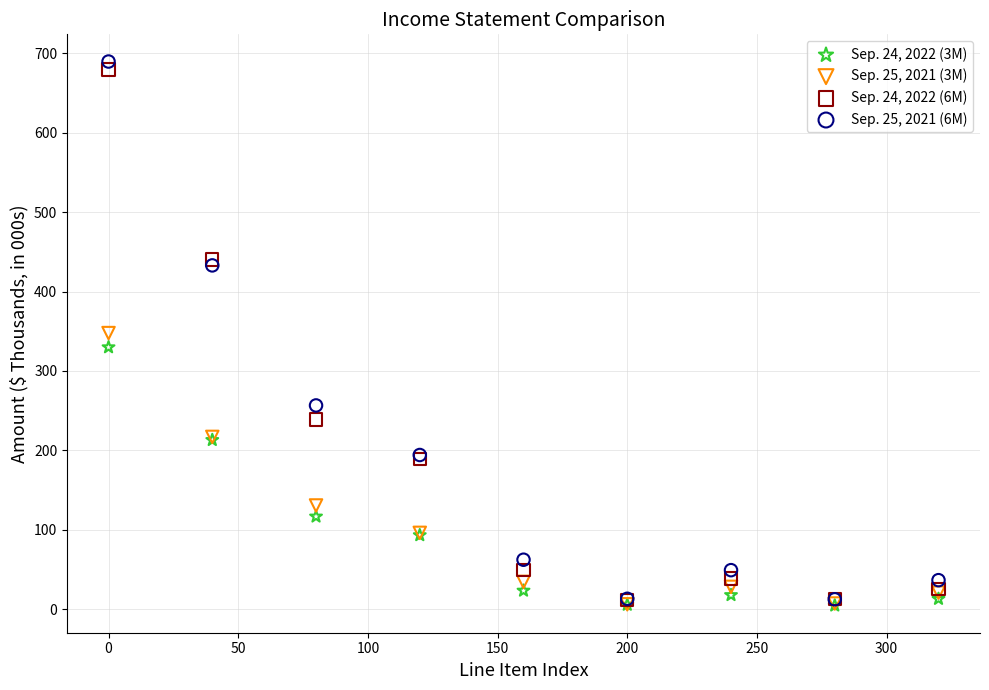

Which series has the largest Y range (max minus min)?

Sep. 25, 2021 (6M)